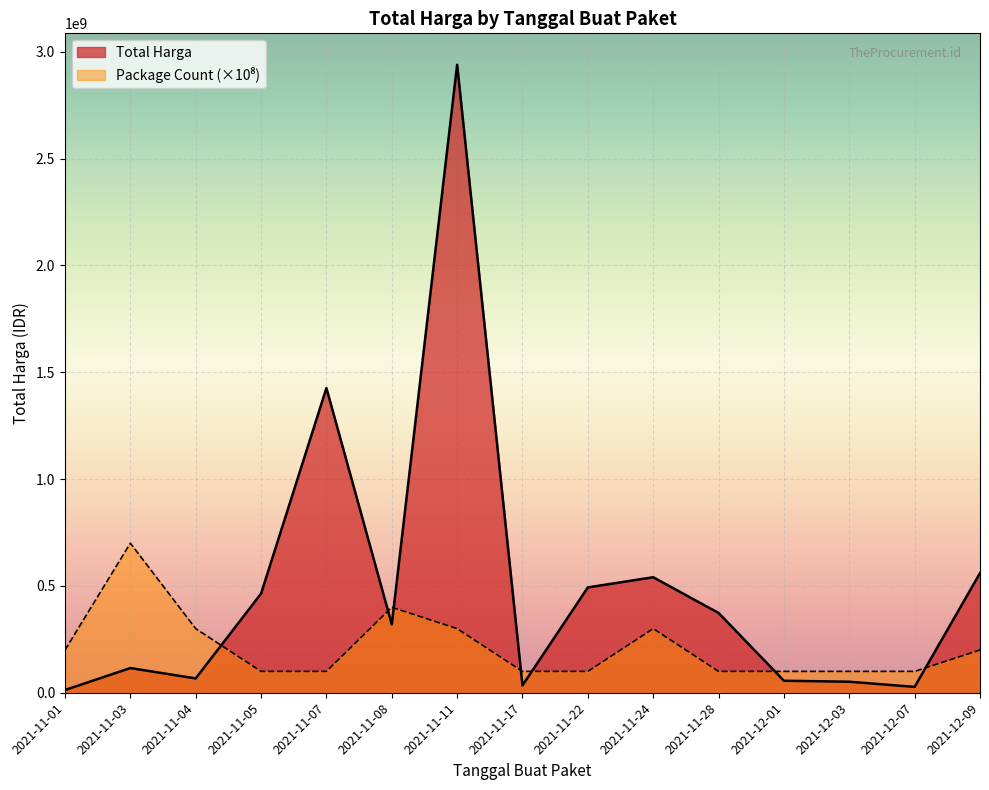

Is it true that Total Harga equals 33872327 at 2021-11-24?

False